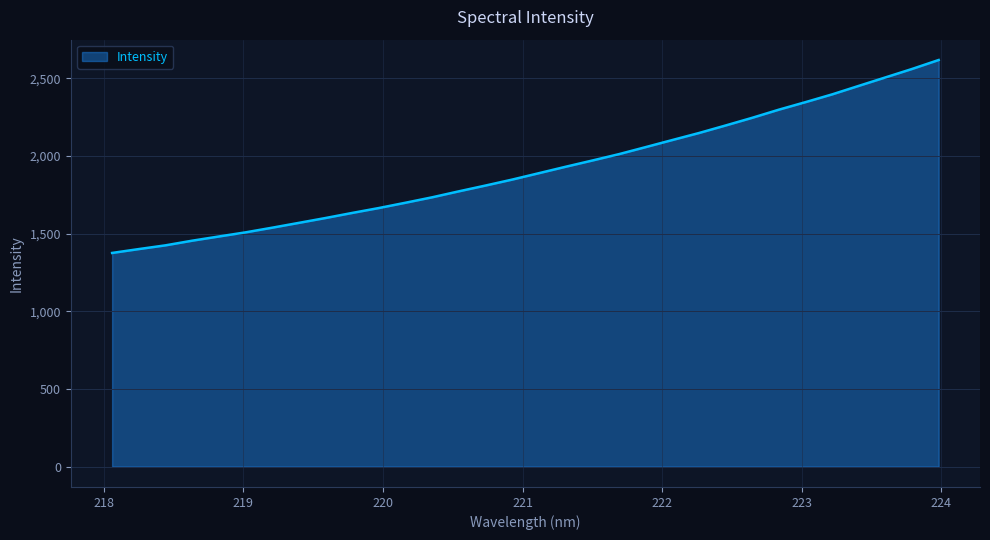

What is the difference between the maximum and minimum values?

1241.9